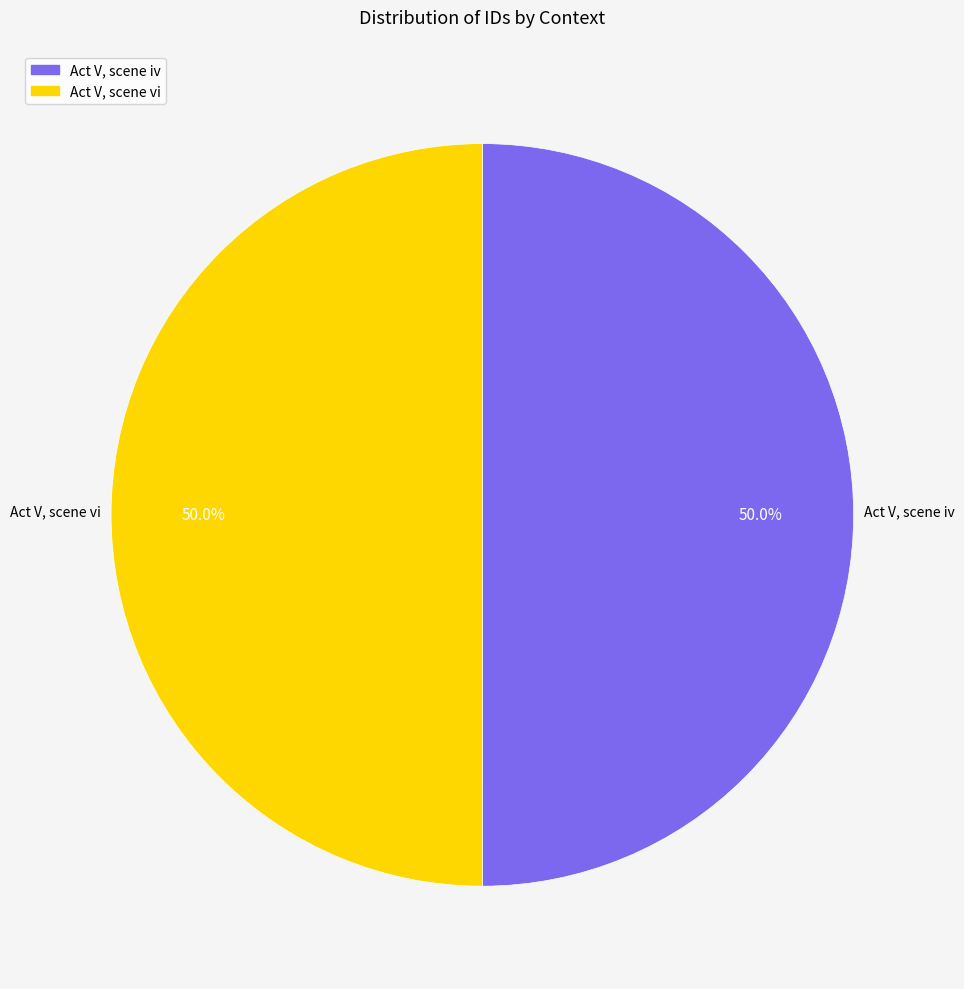

Is the sum of Act V, scene vi and Act V, scene iv greater than half?

Yes